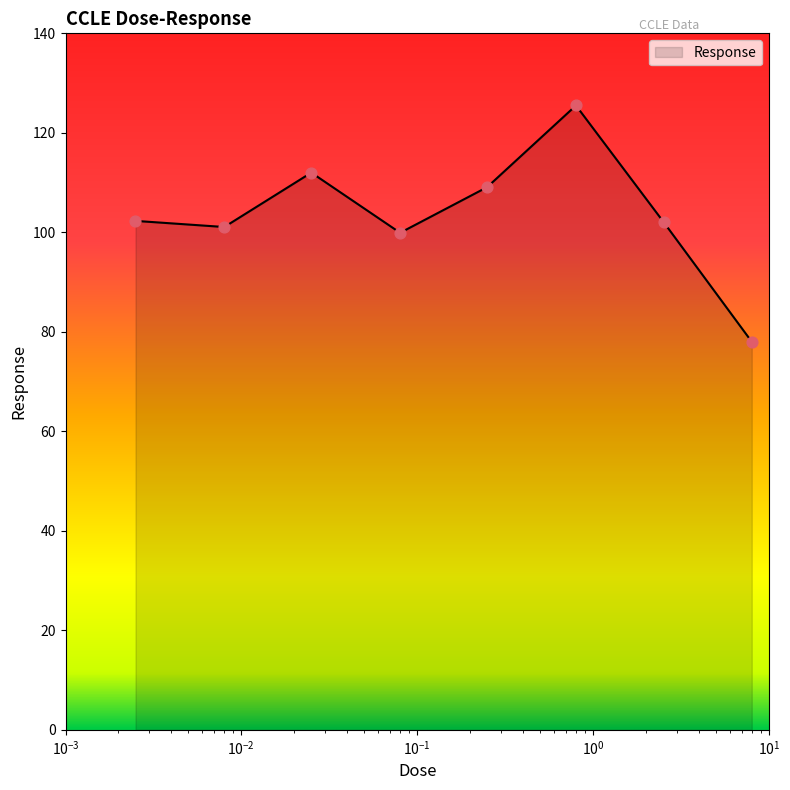

What is the smallest value displayed?

78.0